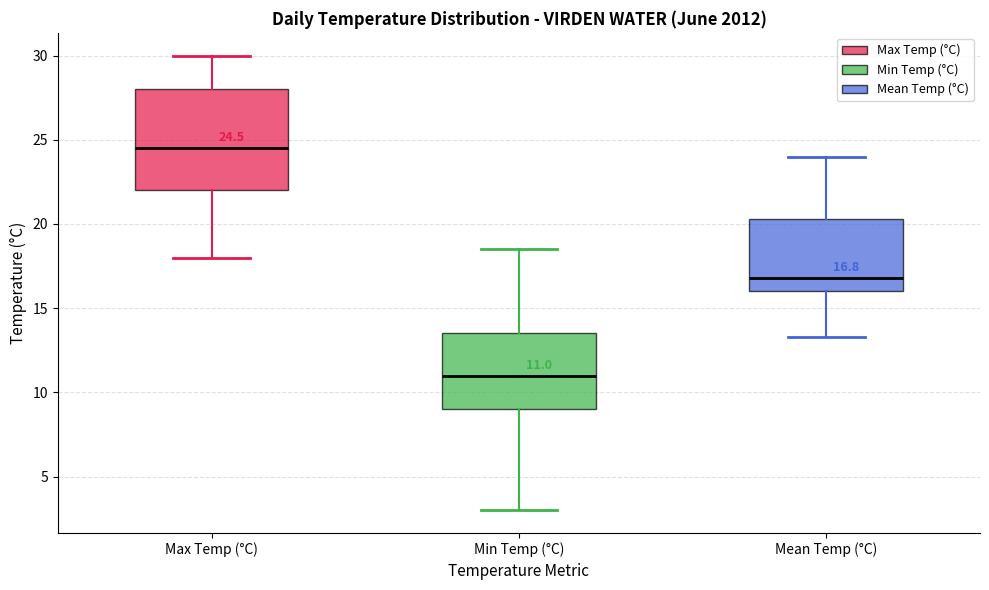

Which box is the tallest, from its lower edge to its upper edge?

Max Temp (°C)